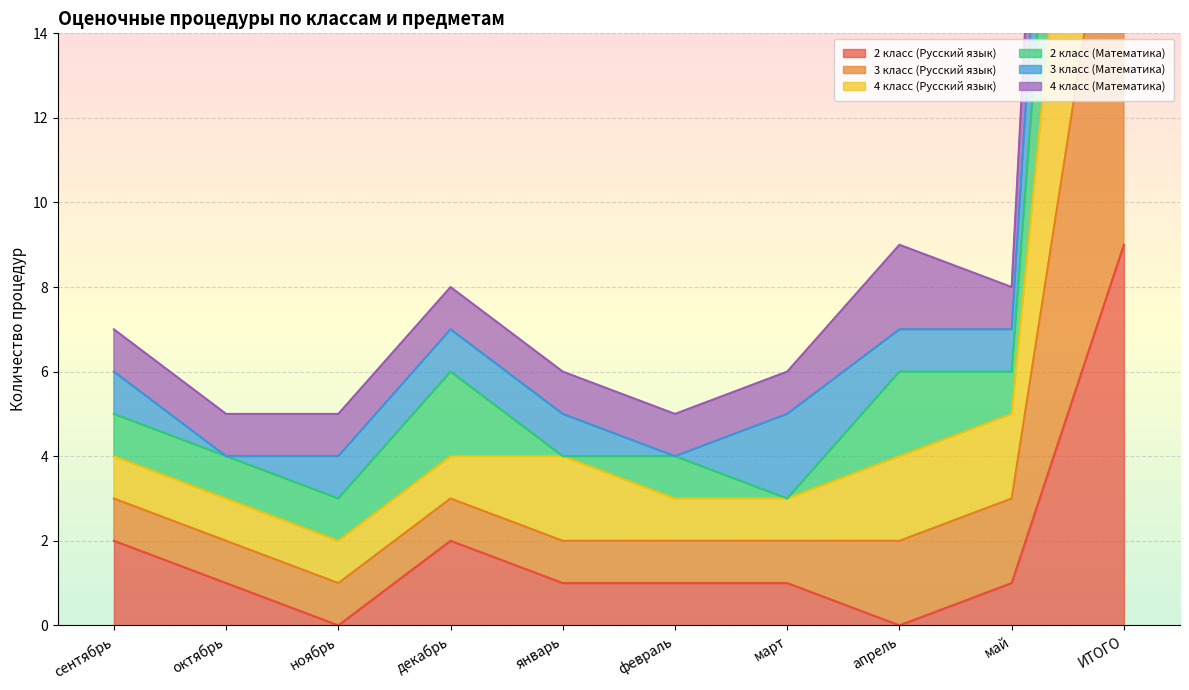

What is the difference between the maximum and second lowest values in the 2 класс (Математика) series?

38